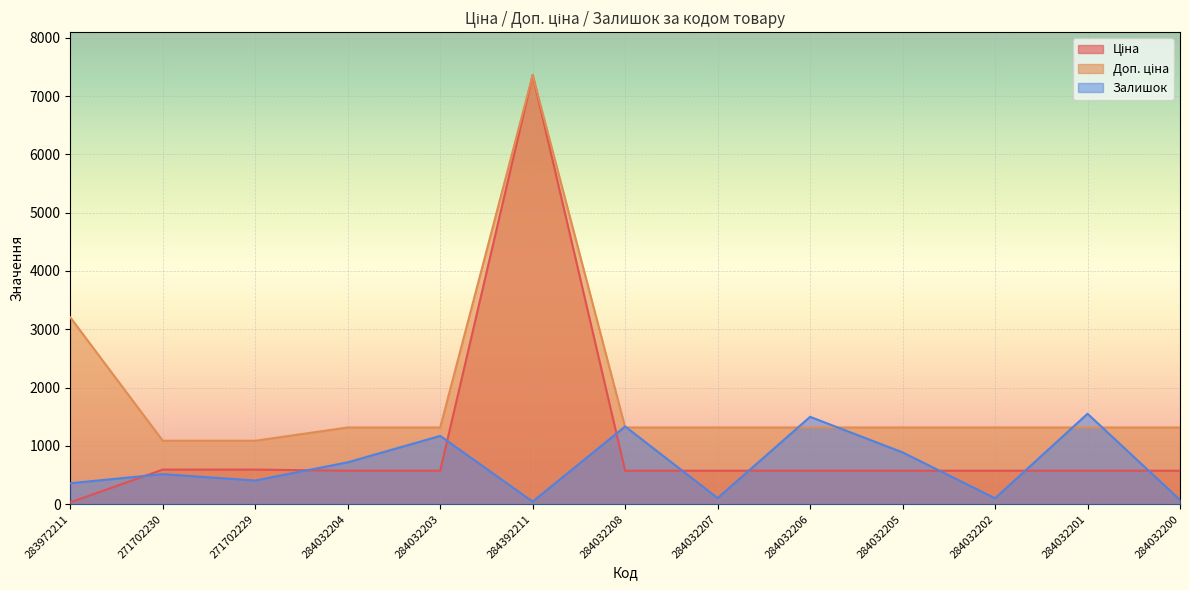

What are all the series names shown in the legend?

Ціна, Доп. ціна, Залишок